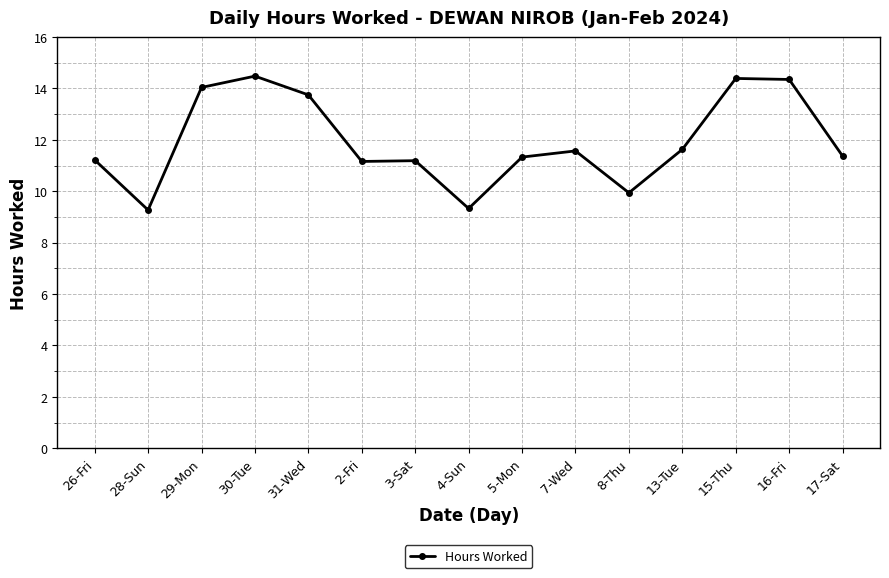

What is the minimum value shown in the chart?

9.3